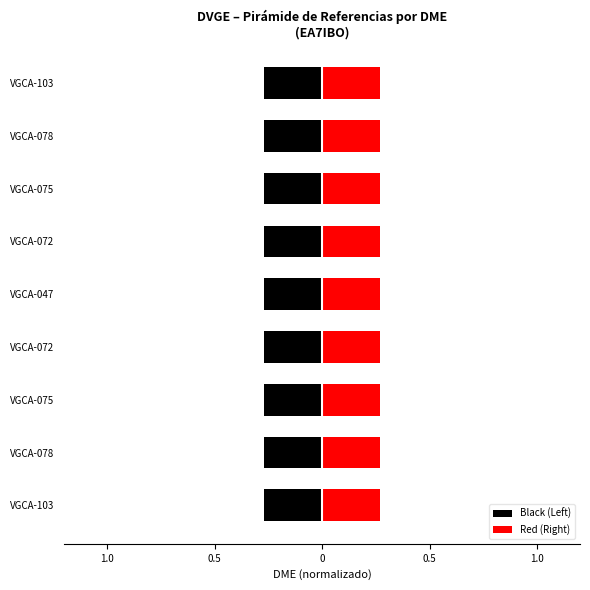

What is the value of the Black (Left) bar at the 4th from the left?

-0.3